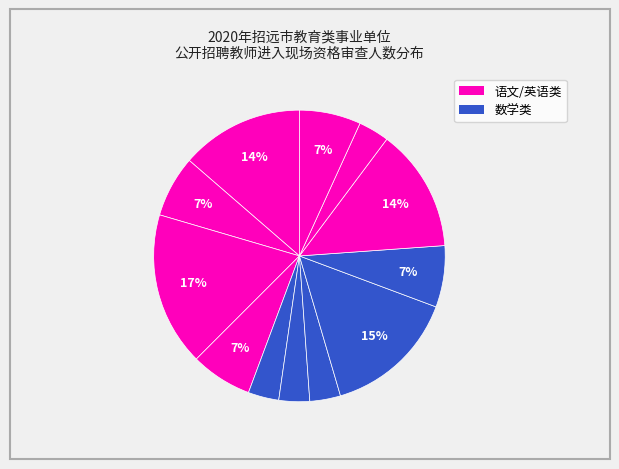

To the nearest percent, what is the difference between the largest and smallest slice percentages?

14%